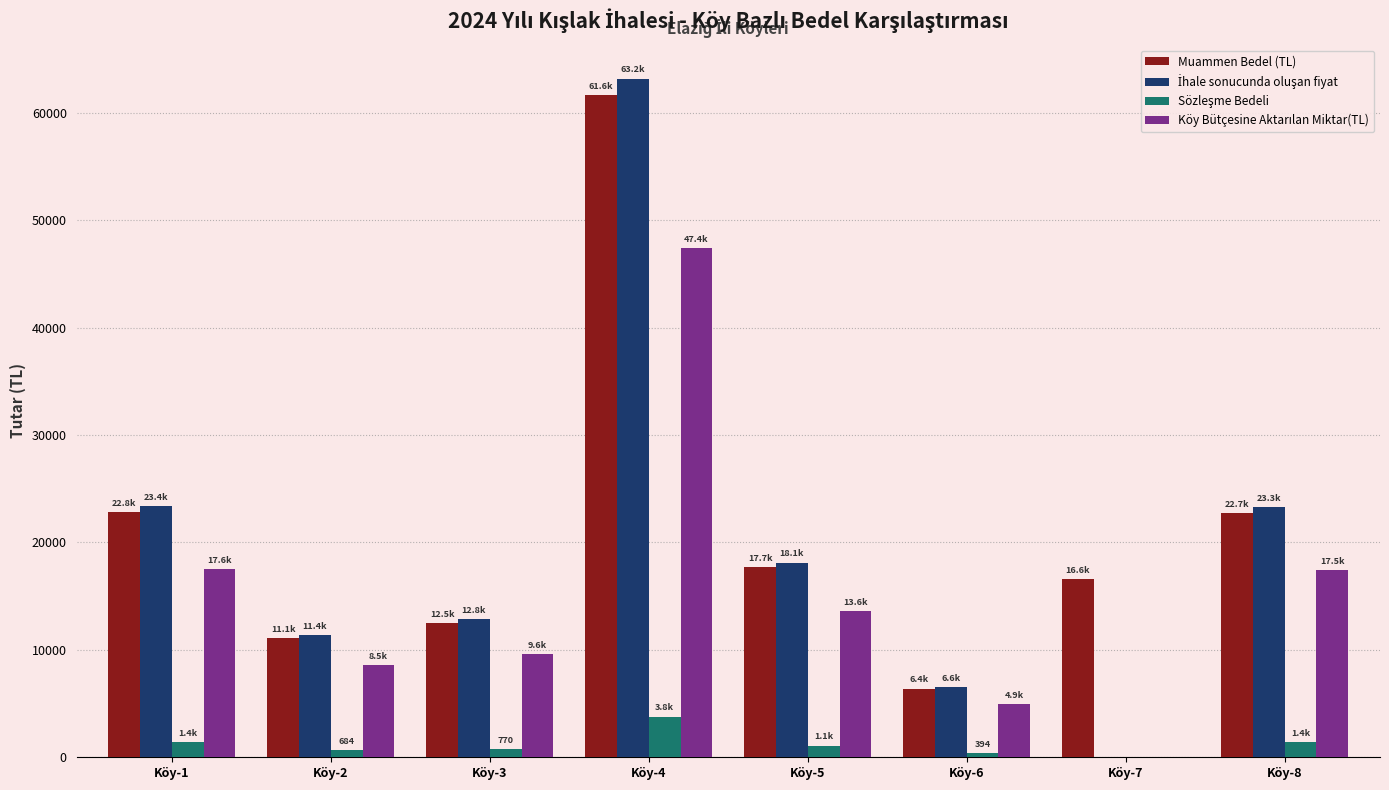

What is the greatest value displayed?

63181.0